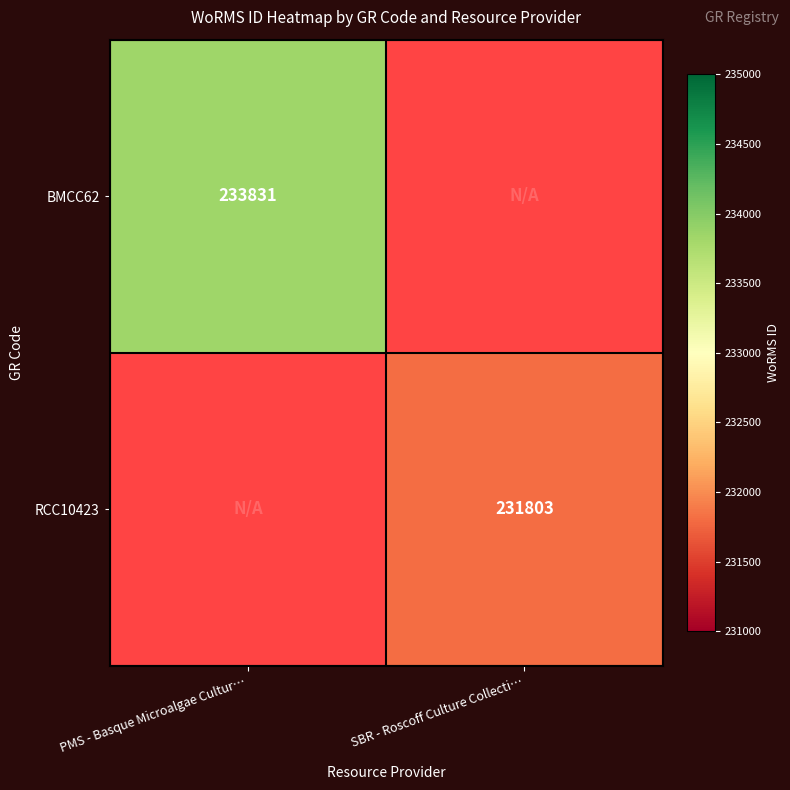

At how many categories does at least one series exceed 232800?

1